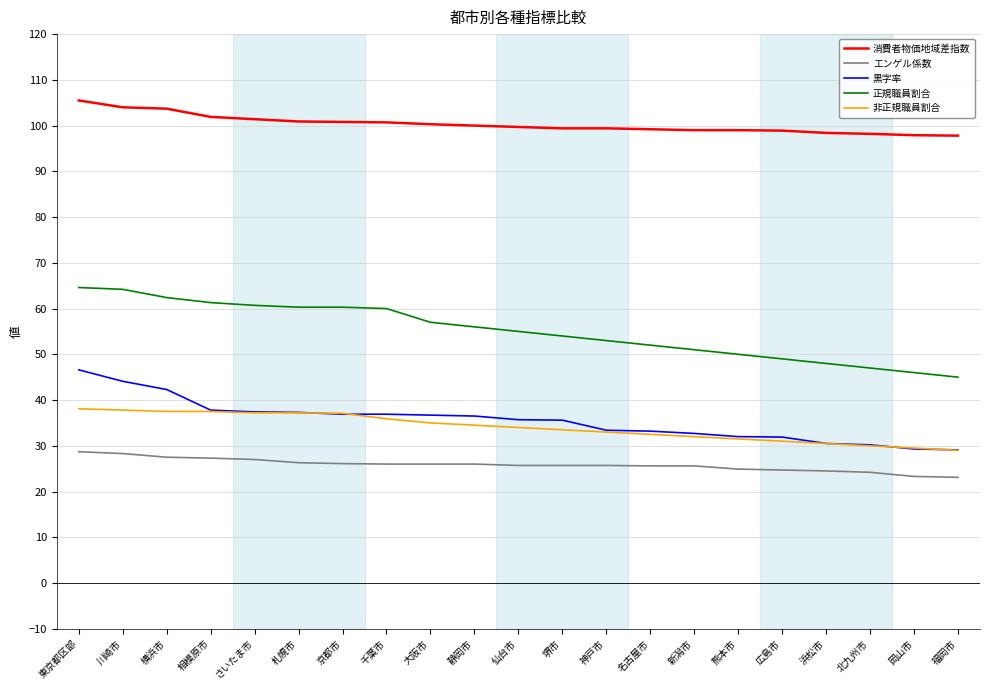

Is the value of 消費者物価地域差指数 at 浜松市 greater than the value of 非正規職員割合 at 横浜市?

Yes